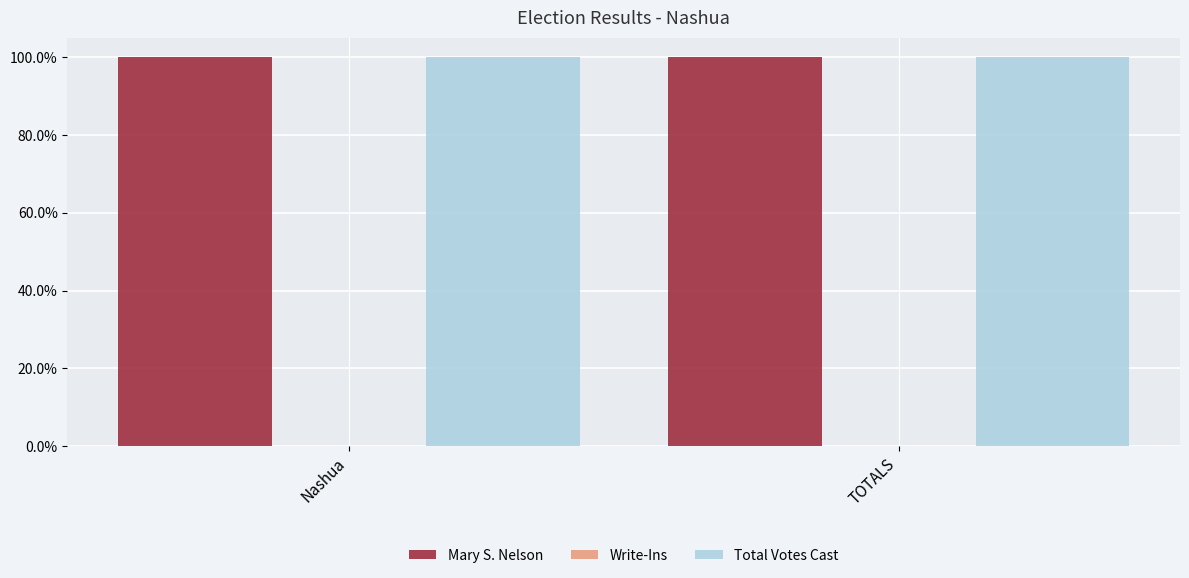

Which series has the widest spread of values?

Mary S. Nelson